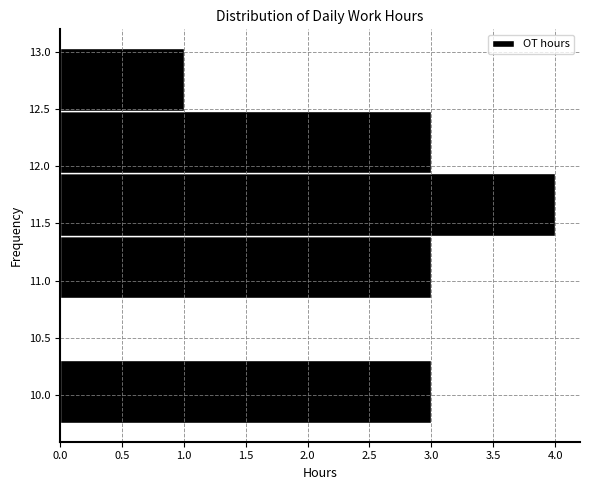

Reading bottom to top, transcribe this chart: for each bar, give the range it covers on the y-axis and its length. Neither the bar edges nor the lengths are printed on the chart, so give them approximately, as read against the axes.

9.760 to 10.305: 3
10.305 to 10.850: 0
10.850 to 11.395: 3
11.395 to 11.940: 4
11.940 to 12.485: 3
12.485 to 13.030: 1